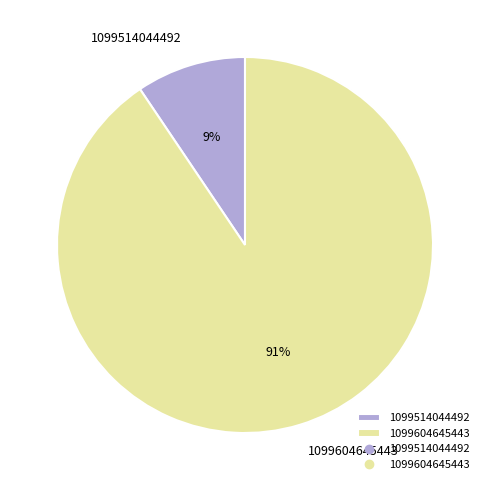

How many segments does this pie chart have?

2